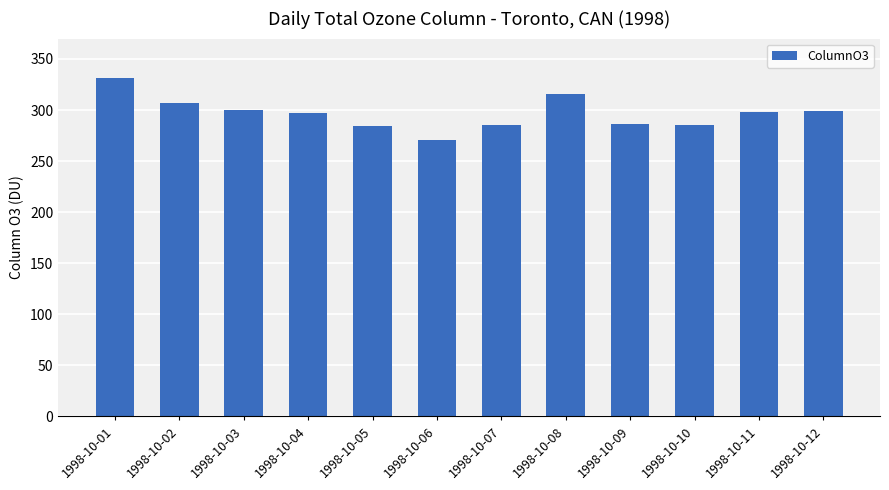

How many data points are less than 298?

6